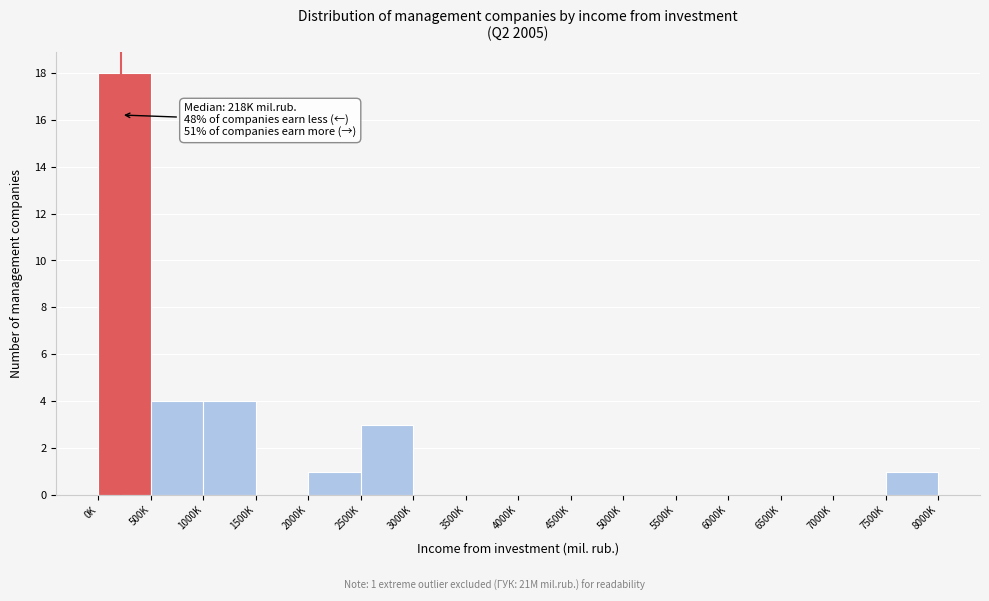

Reading right to left, transcribe all the data shown in this chart.

7500K=1	7000K=0	6500K=0	6000K=0	5500K=0	5000K=0	4500K=0	4000K=0	3500K=0	3000K=0	2500K=3	2000K=1	1500K=0	1000K=4	500K=4	0K=18